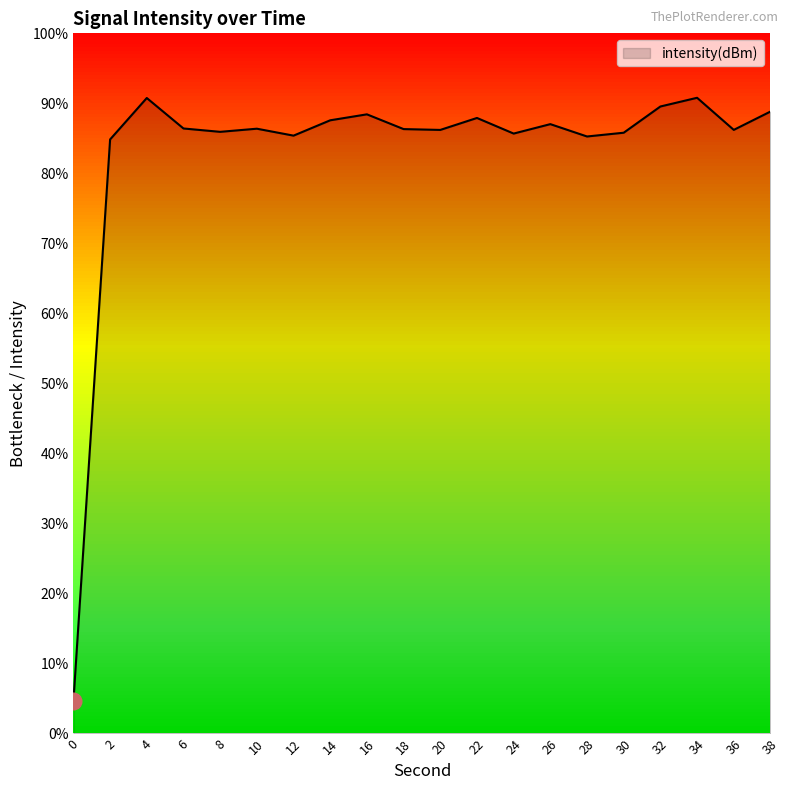

Which has a higher value, 10 or 4?

4